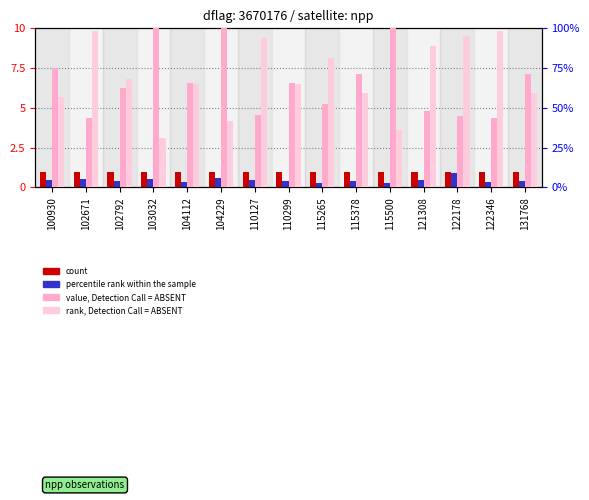

The value of count at 115378 is 1.0. True or false?

True